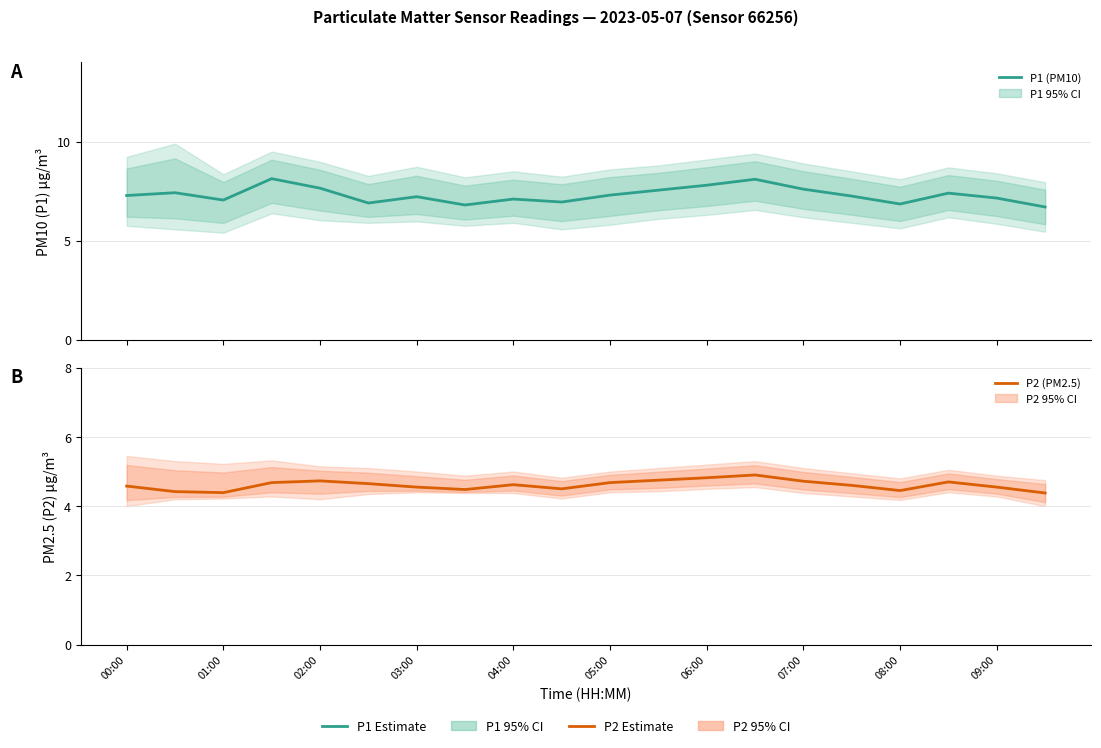

What is the maximum value for P2 Estimate?

4.9